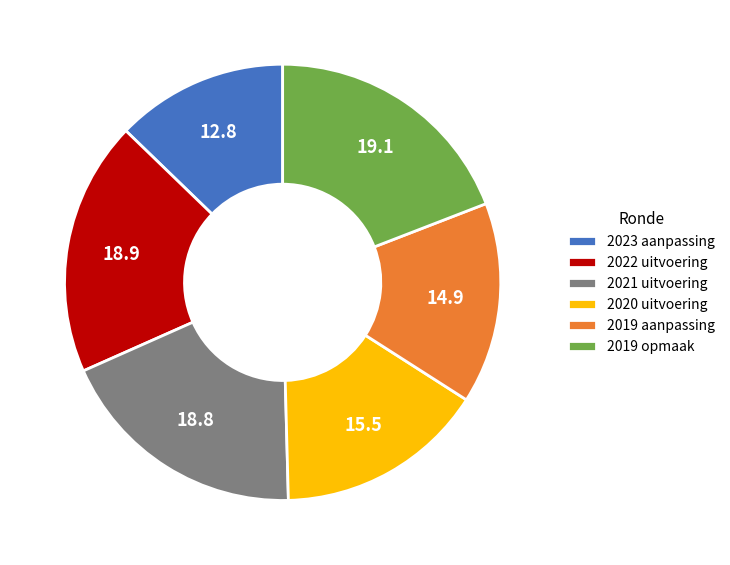

The 2020 uitvoering slice represents 8% of the pie. True or false?

False